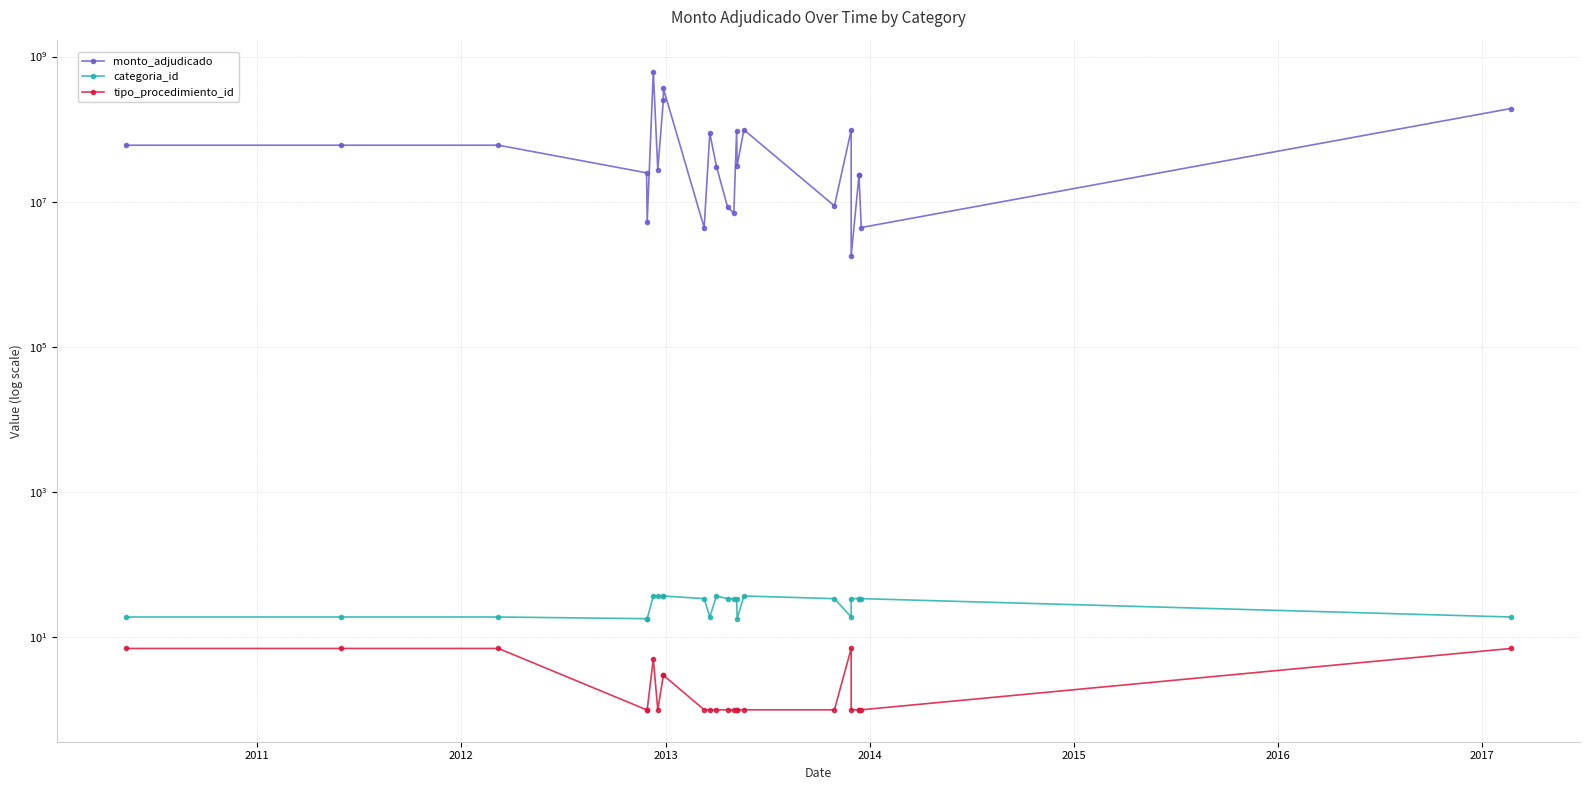

Rank the series by their maximum value, from highest to lowest.

monto_adjudicado, categoria_id, tipo_procedimiento_id